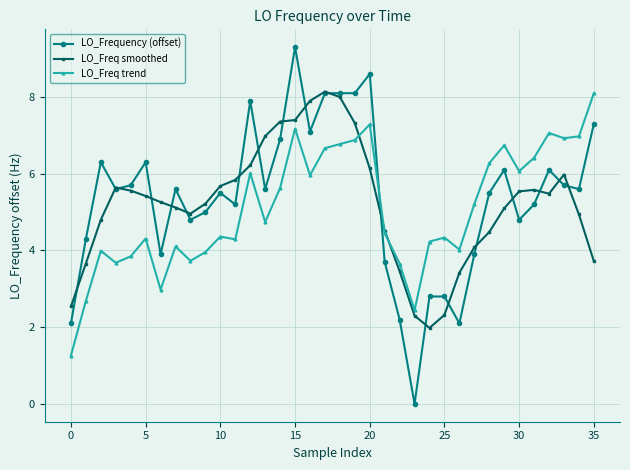

Which series has the largest range (max minus min)?

LO_Frequency (offset)